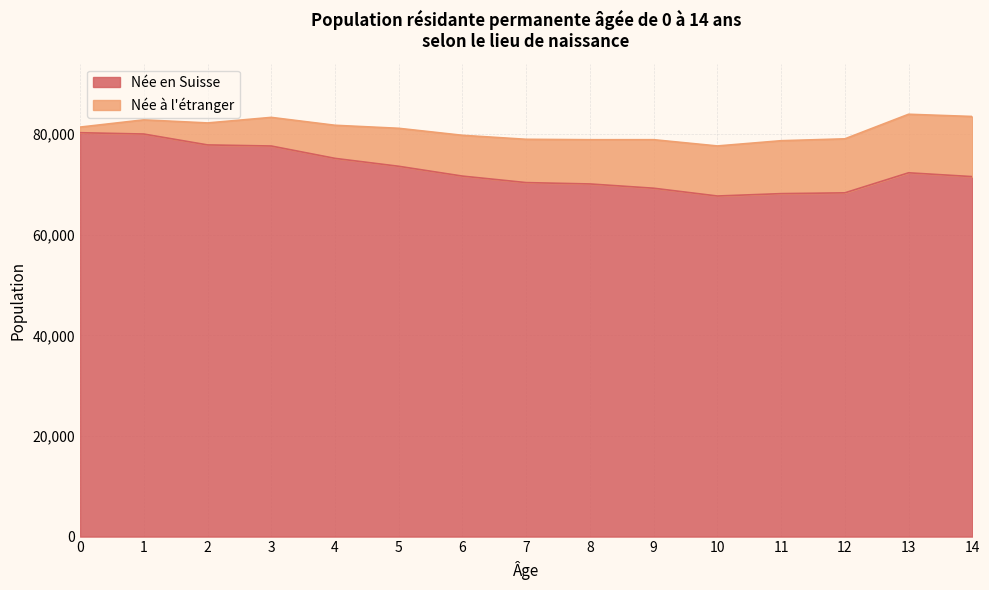

How many values are below 71669?

7